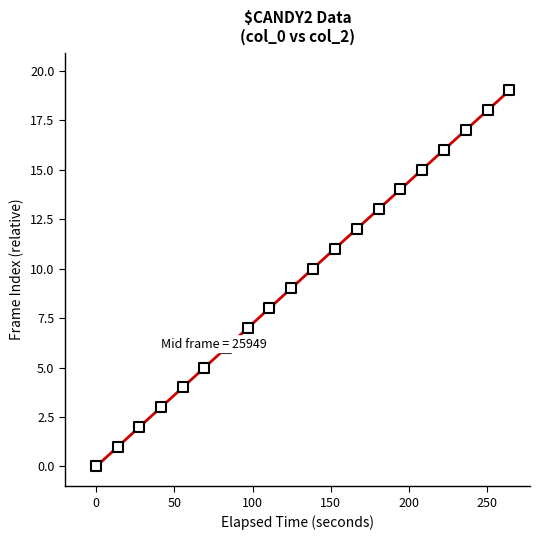

What is the range of Y values (max minus min)?

19